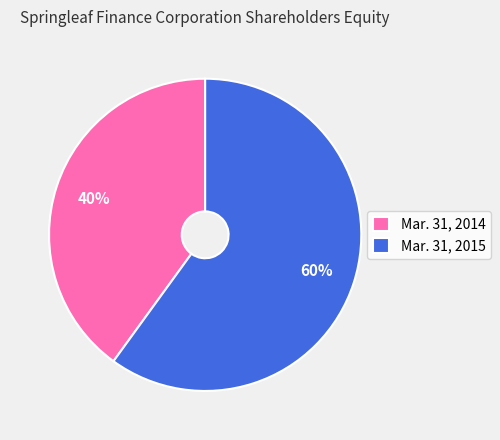

Combined, do Mar. 31, 2015 and Mar. 31, 2014 account for over 50%?

Yes